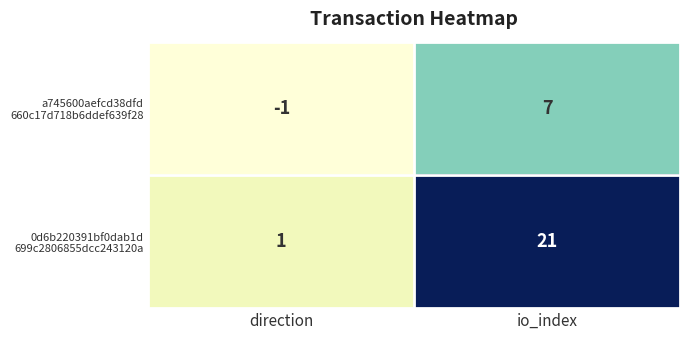

How many data points does each series have?

2